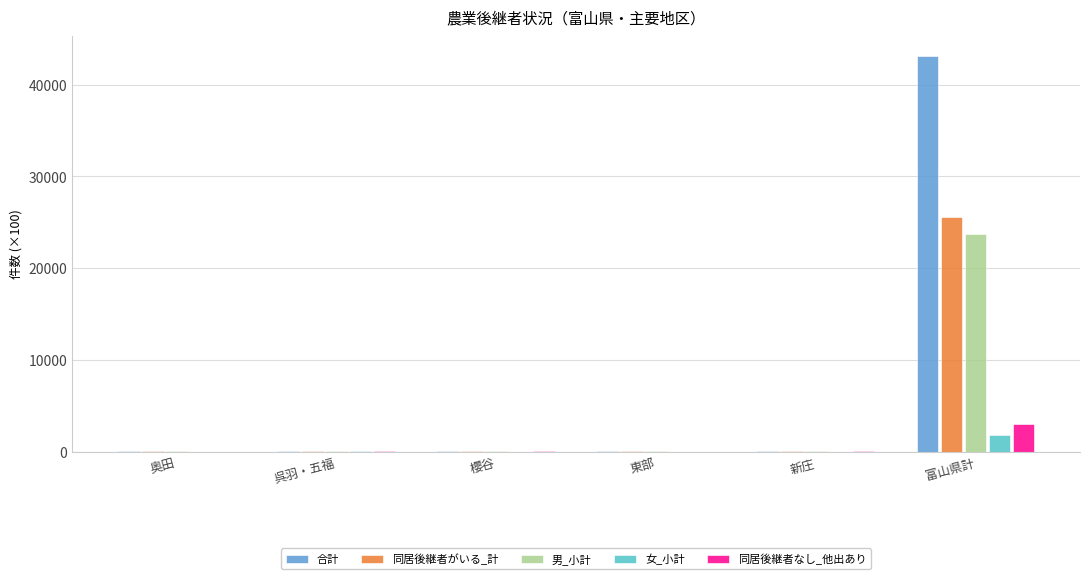

The 合計 series shows 22152.8 at 富山県計. True or false?

False